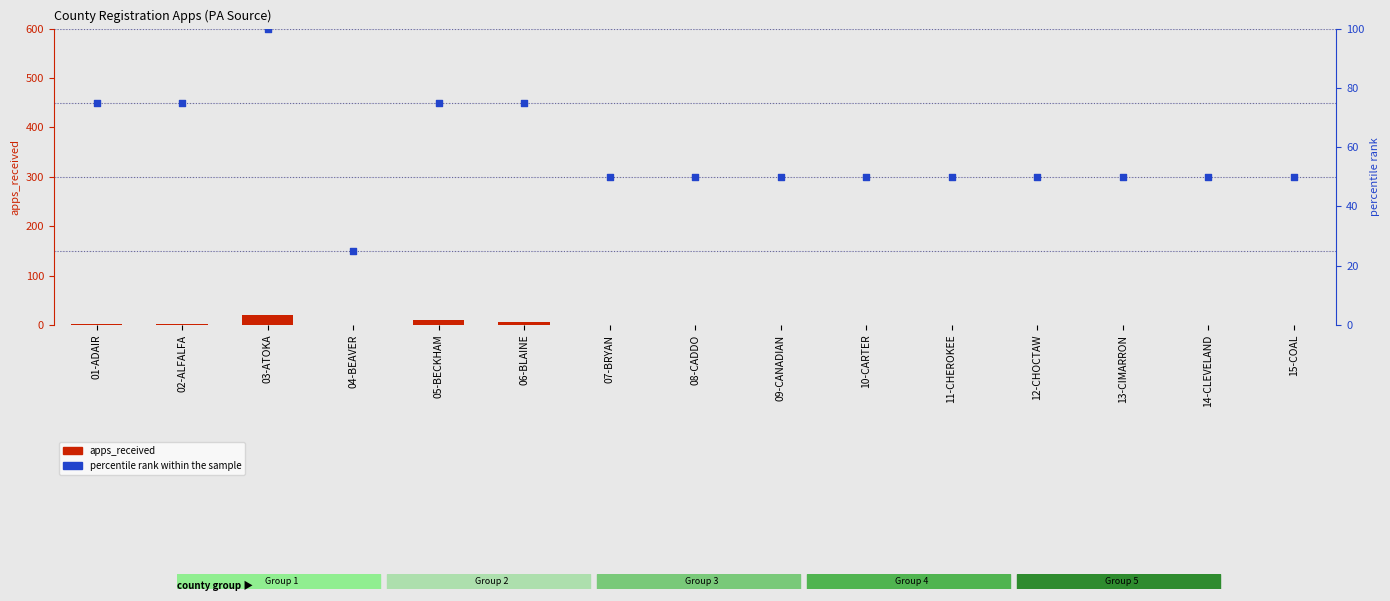

Which series contains the highest Y value?

percentile rank within the sample